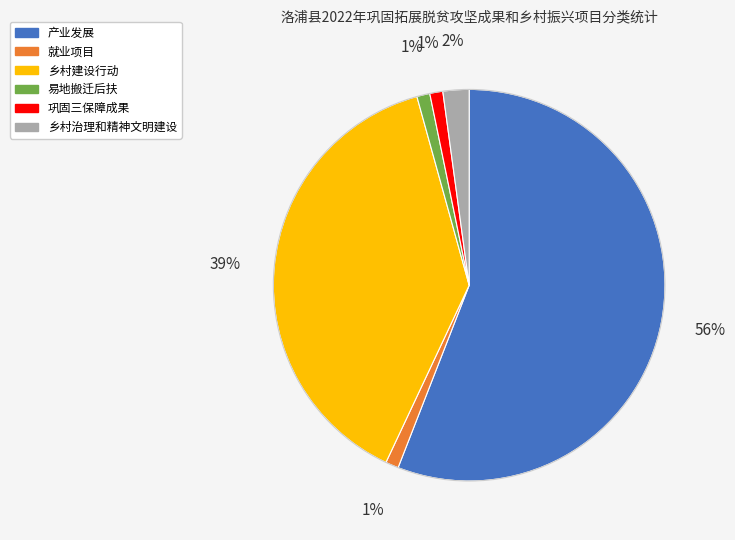

Which category has the biggest portion of the pie?

产业发展